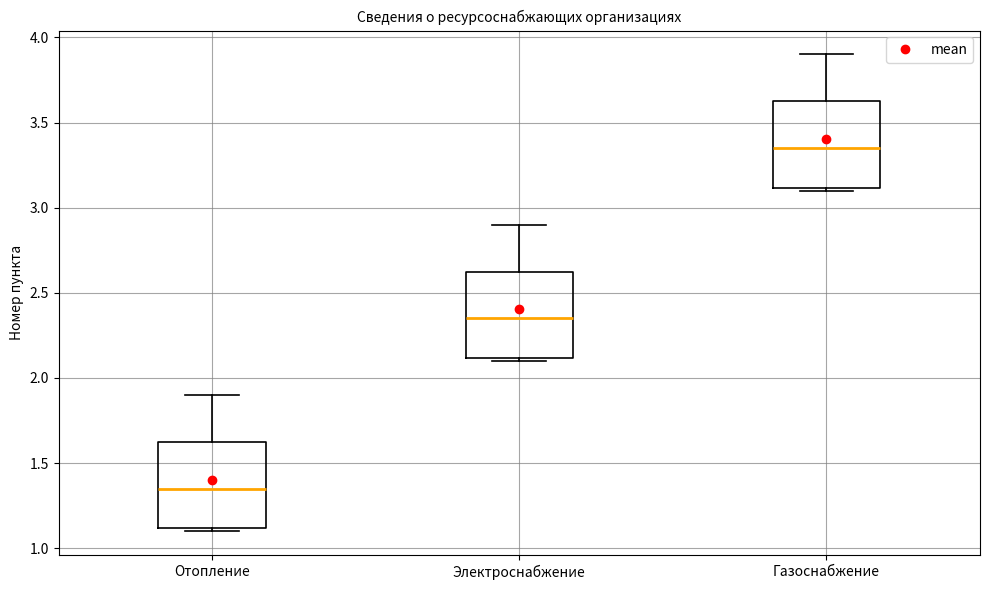

Which box has the highest median line?

Газоснабжение